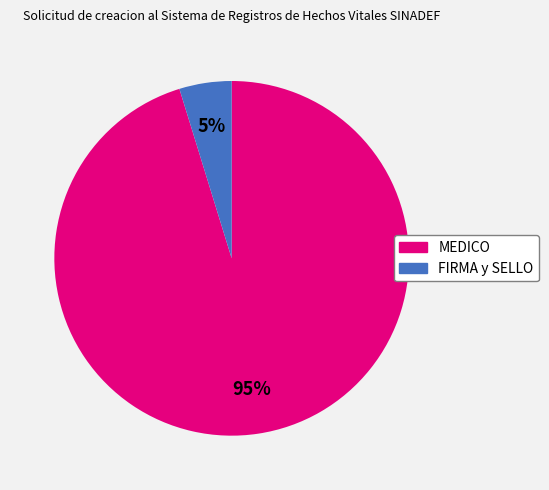

What percentage is the FIRMA y SELLO slice, to the nearest percent?

5%